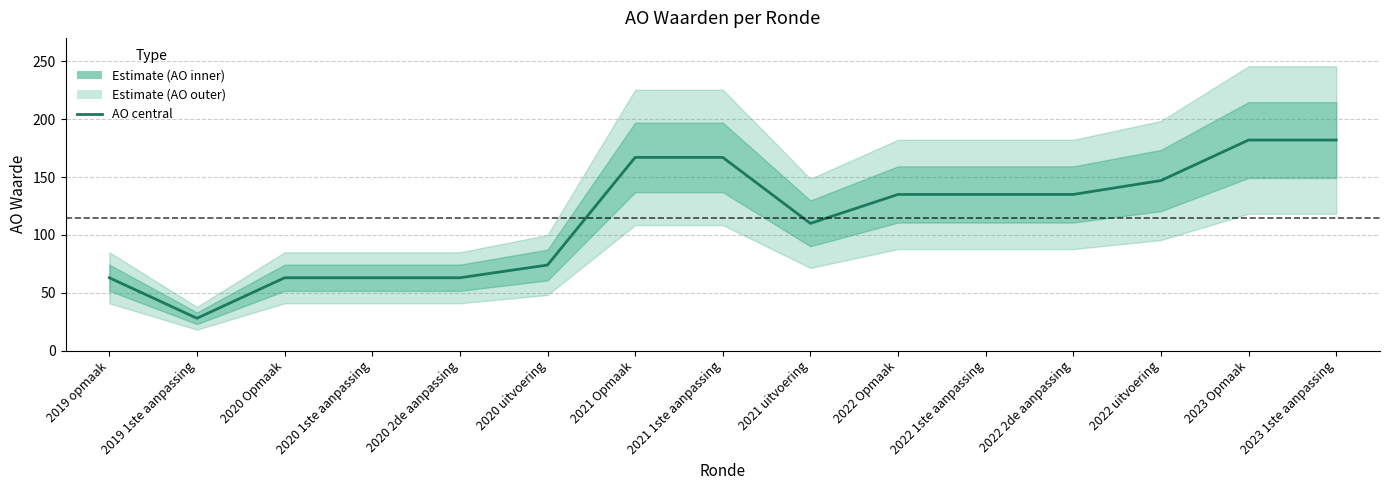

What is the difference between the second highest and second lowest values?

119